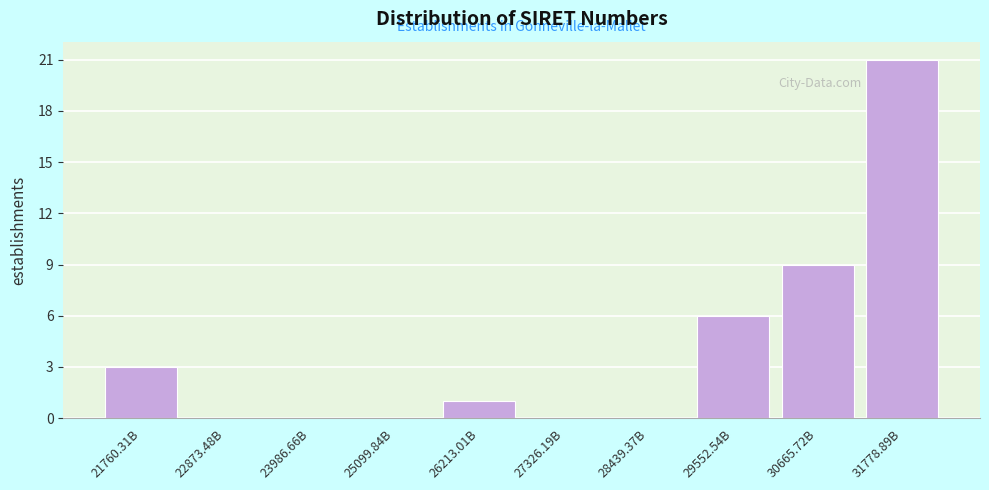

Reading right to left, transcribe all the data shown in this chart.

31778.89B=21	30665.72B=9	29552.54B=6	28439.37B=0	27326.19B=0	26213.01B=1	25099.84B=0	23986.66B=0	22873.48B=0	21760.31B=3